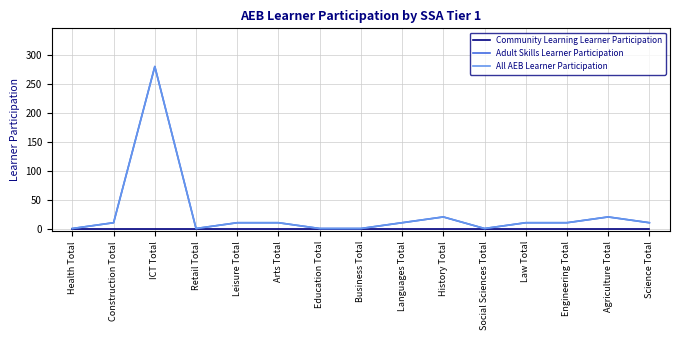

Which series changed the most between Languages Total and History Total?

Adult Skills Learner Participation